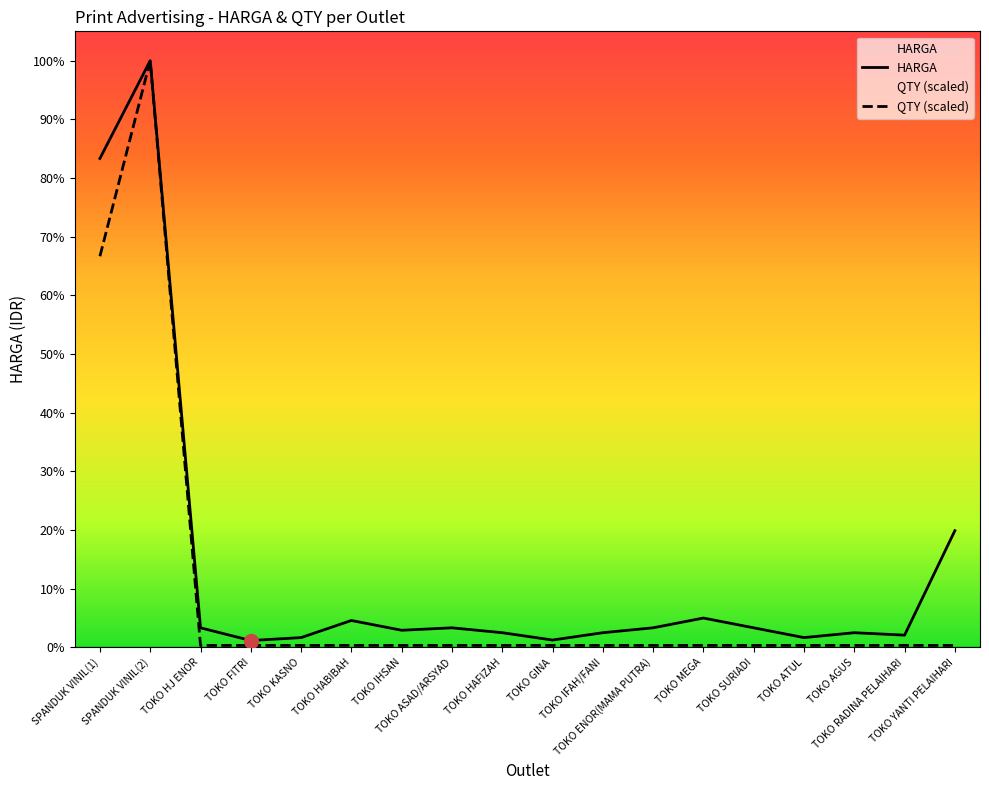

Which series has the largest total across all categories?

HARGA